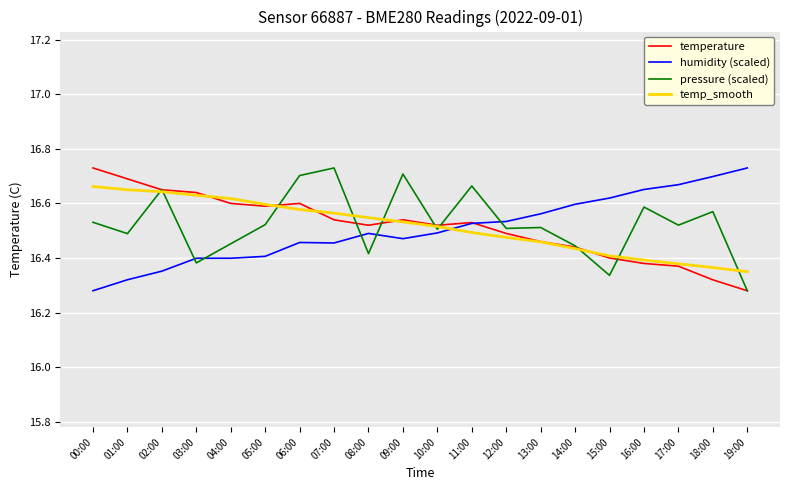

What are all the series names shown in the legend?

temperature, humidity (scaled), pressure (scaled), temp_smooth